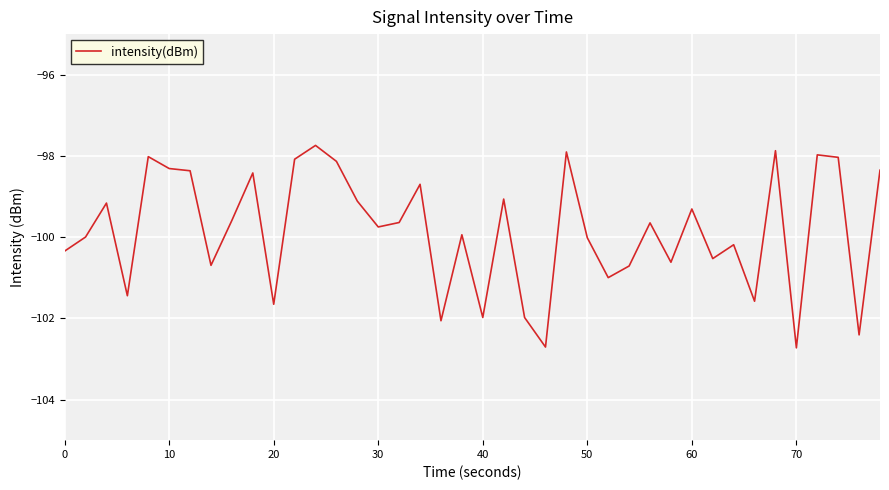

What is the minimum value shown in the chart?

-102.7